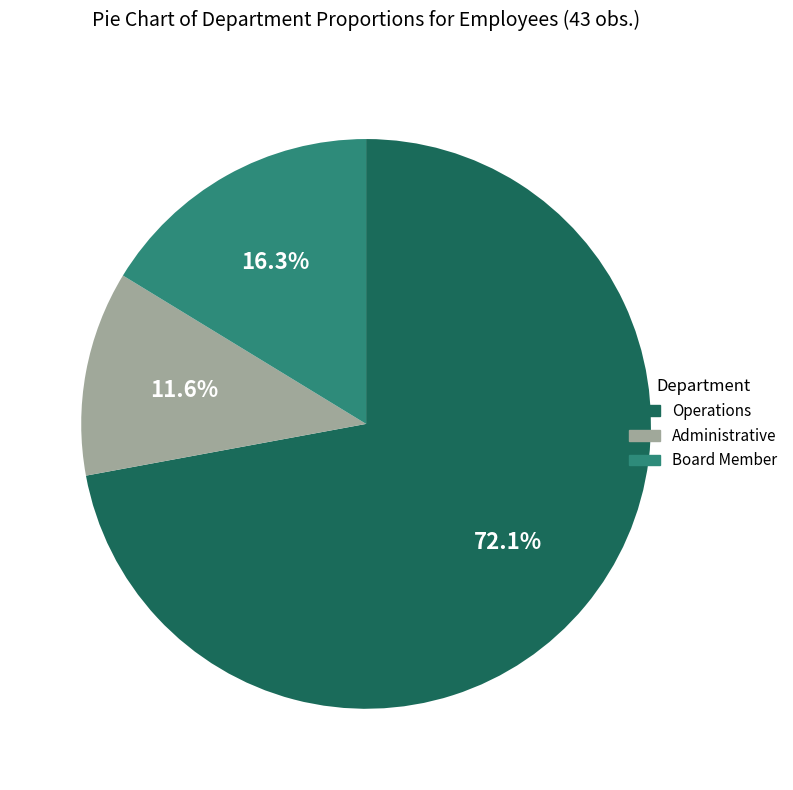

Between Operations and Administrative, which is larger?

Operations